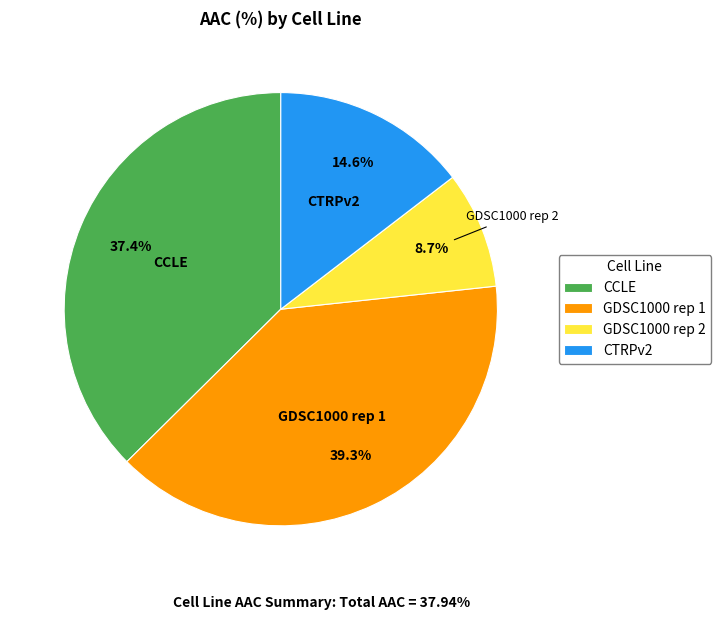

To the nearest percent, what portion does GDSC1000 rep 2 represent?

9%